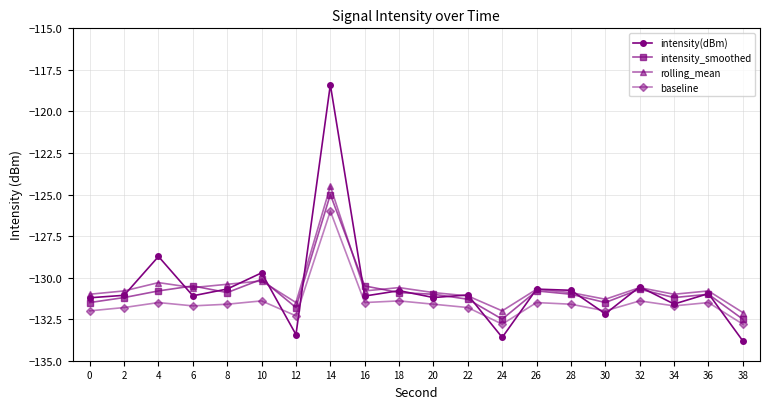

What is the maximum value for baseline?

-126.0